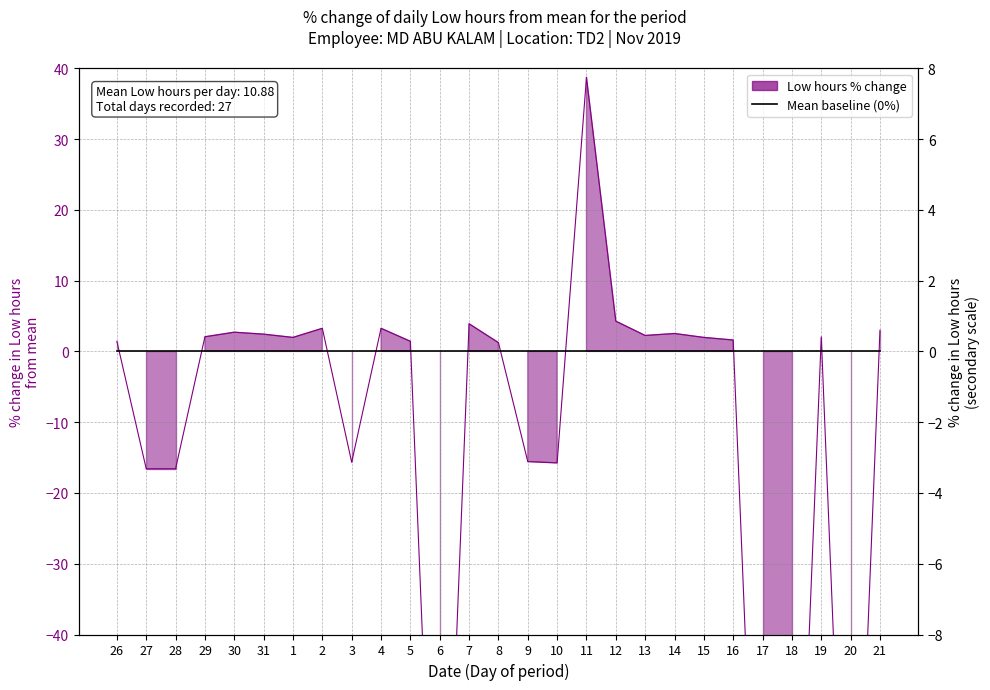

How many data points in Low (hours worked) are less than 1?

9